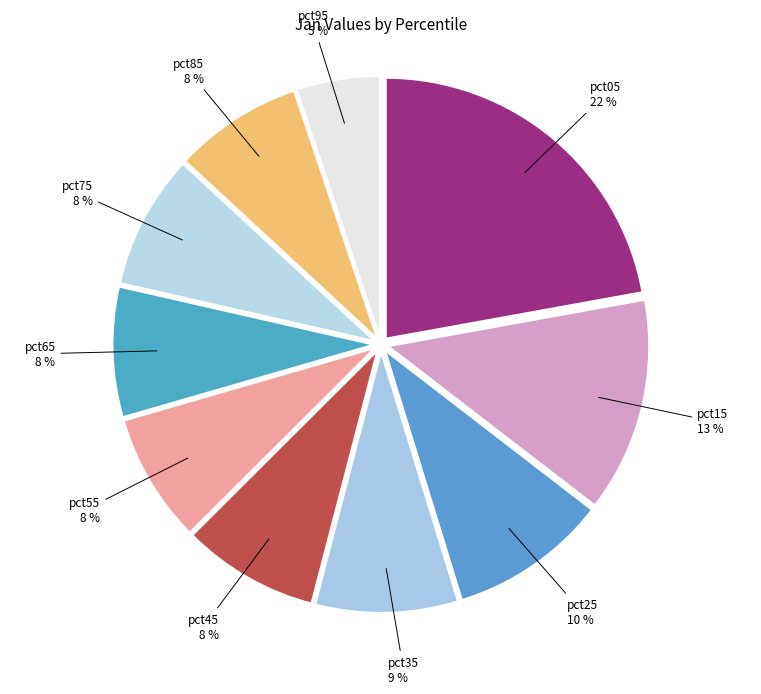

How many slices are in this pie chart?

10